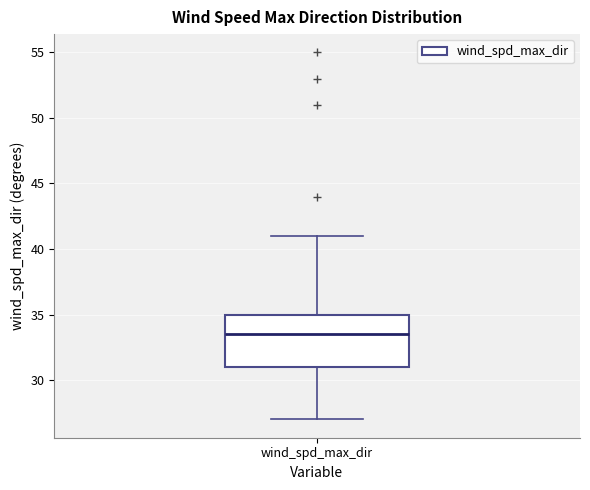

Transcribe this box plot: give where the median line is, the range the box spans, and where the two whiskers end, as read against the y-axis. The values are not printed on the chart, so give them approximately, as read against the axis.

median 33.5, box 31.0 to 35.0, whiskers 27.0 to 41.0